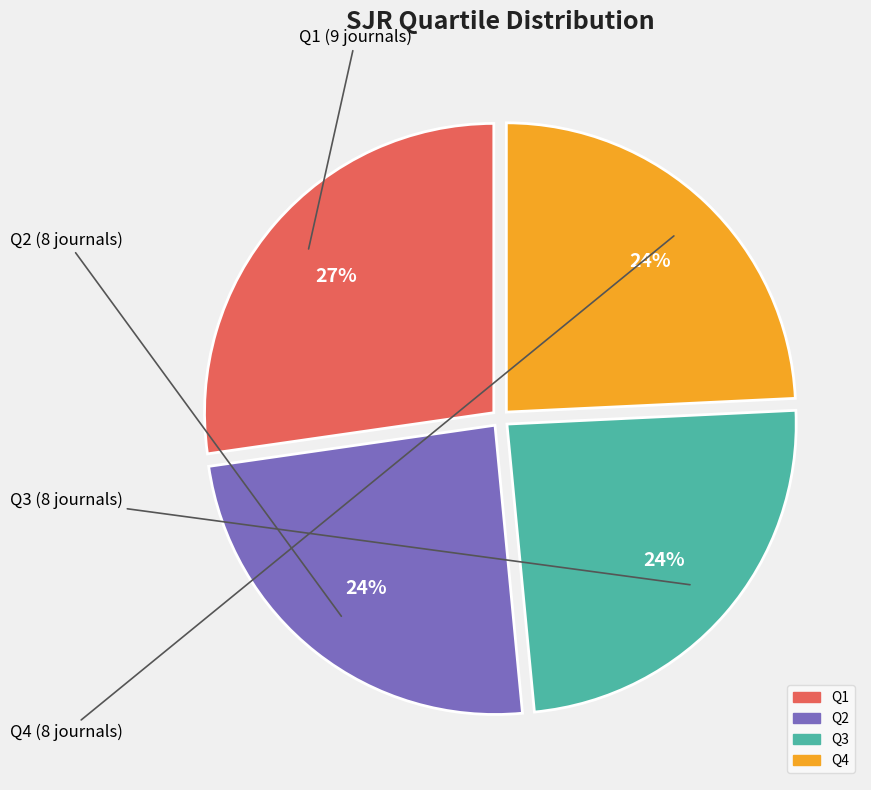

True or false: Q4 accounts for 34% of the total.

False